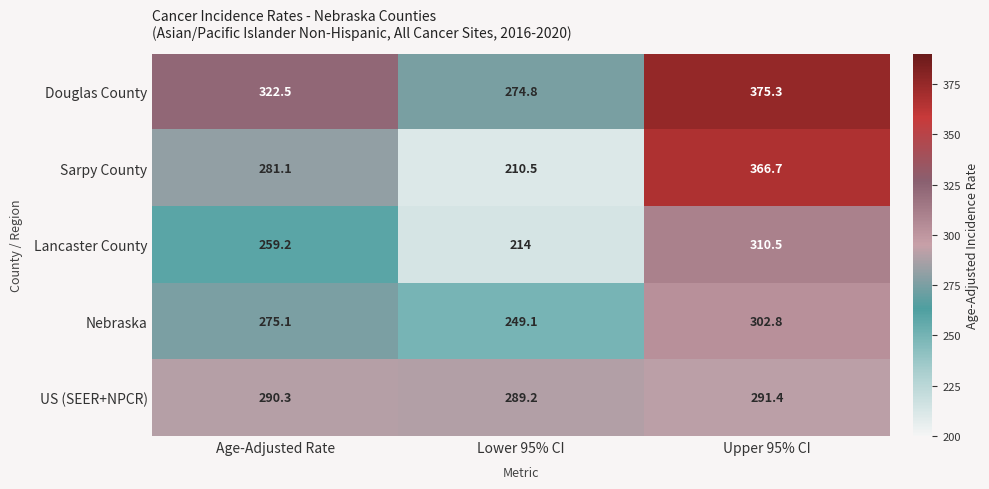

What is the difference between the maximum and minimum values in the Nebraska series?

53.7